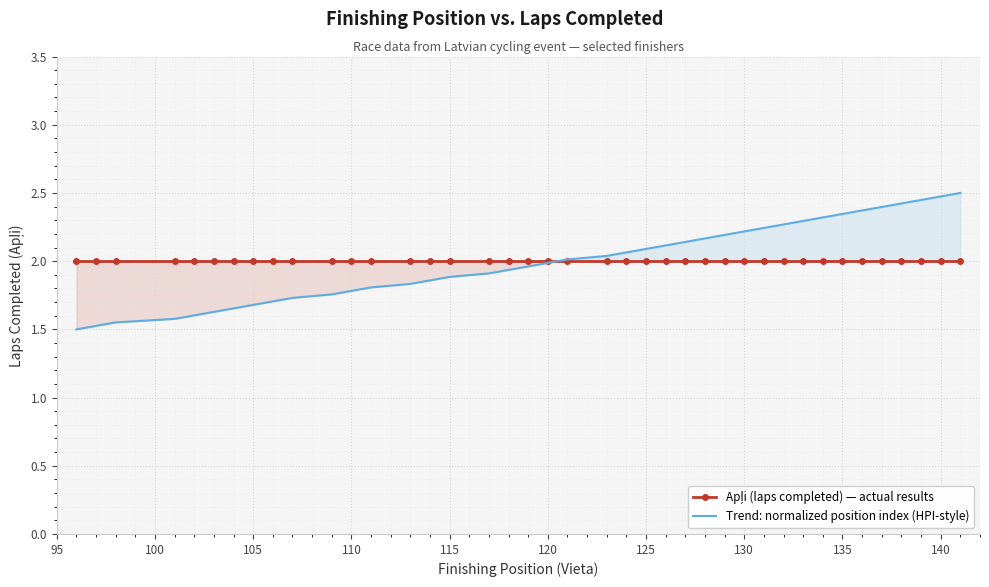

What is the maximum value shown in the chart?

2.5